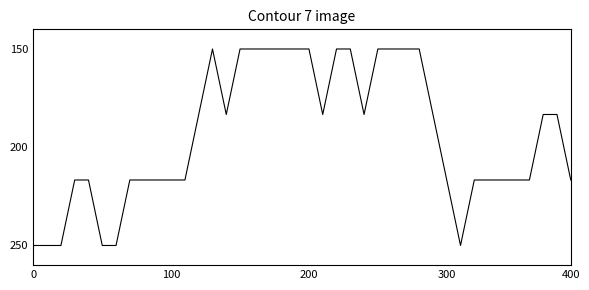

What is the smallest value displayed?

150.0